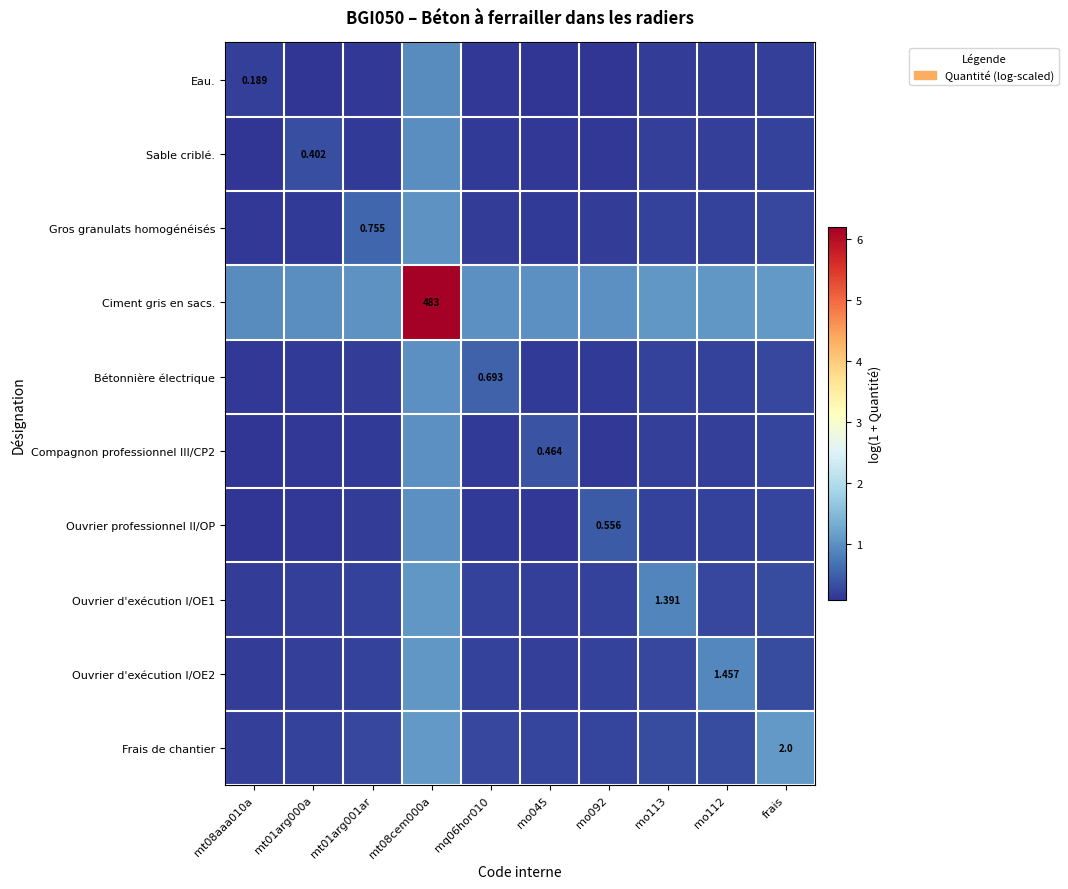

Is the value of Gros granulats homogénéisés at mt01arg000a greater than the value of Compagnon professionnel III/CP2 at mt01arg001ar?

No